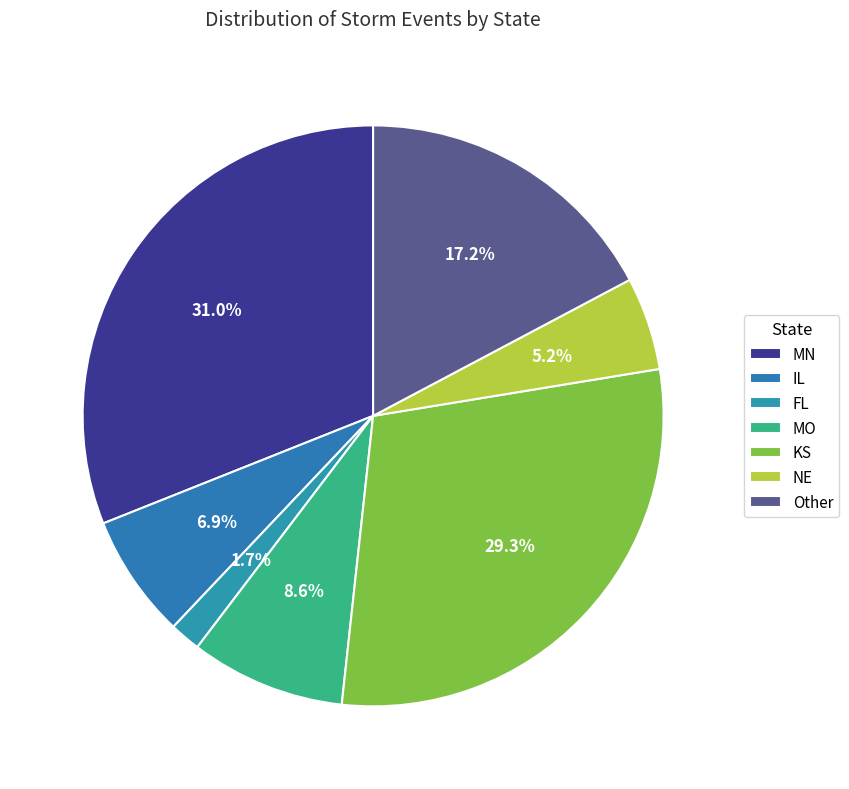

What portion of the pie excludes Other?

82.8%